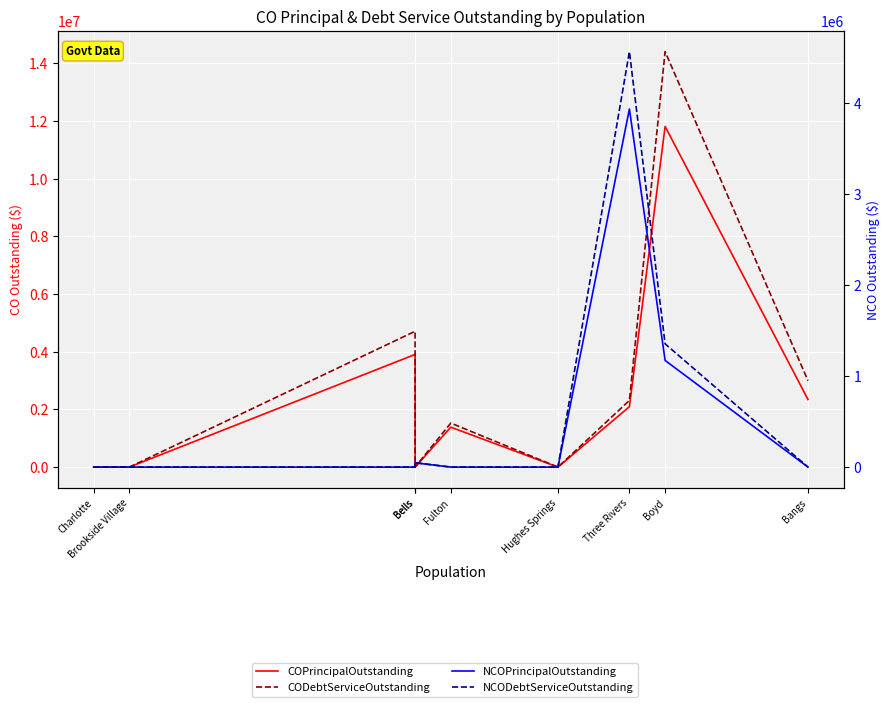

What is the label of the 2nd point from the left?

Brookside Village